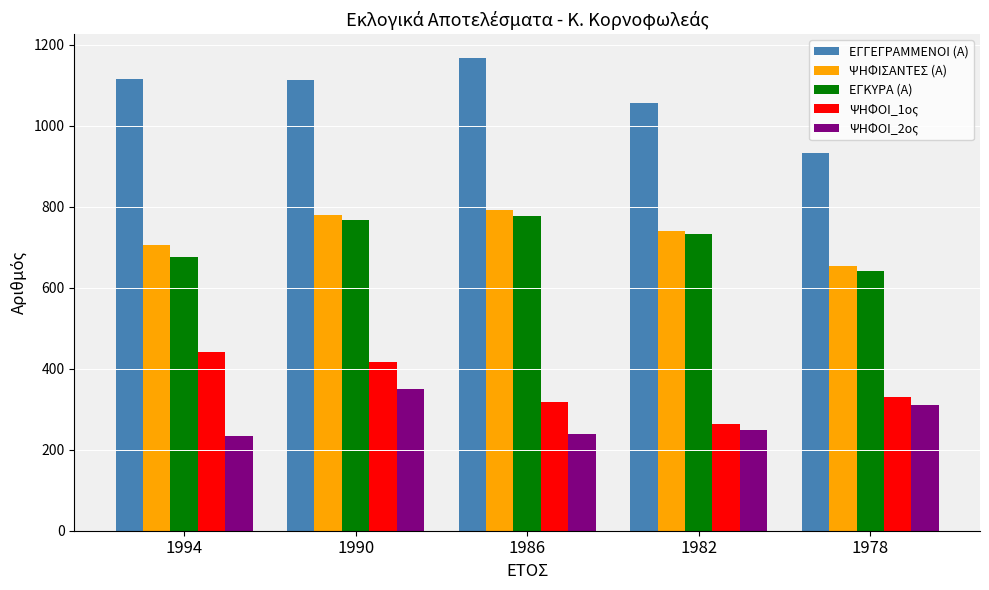

List the series in order of their peak value, highest first.

ΕΓΓΕΓΡΑΜΜΕΝΟΙ (Α), ΨΗΦΙΣΑΝΤΕΣ (Α), ΕΓΚΥΡΑ (Α), ΨΗΦΟΙ_1ος, ΨΗΦΟΙ_2ος